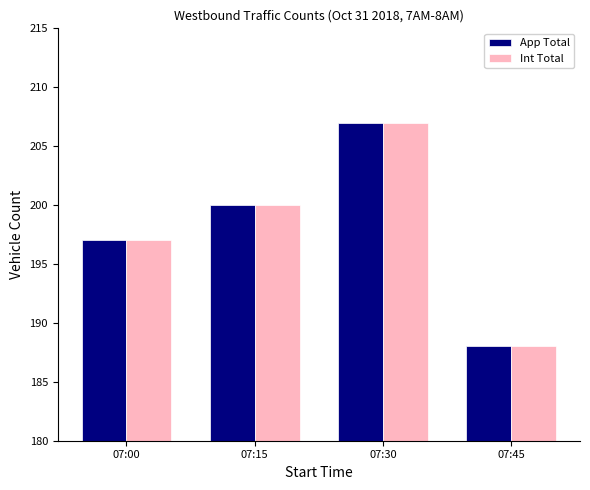

At which category is the sum across all series the highest?

07:30